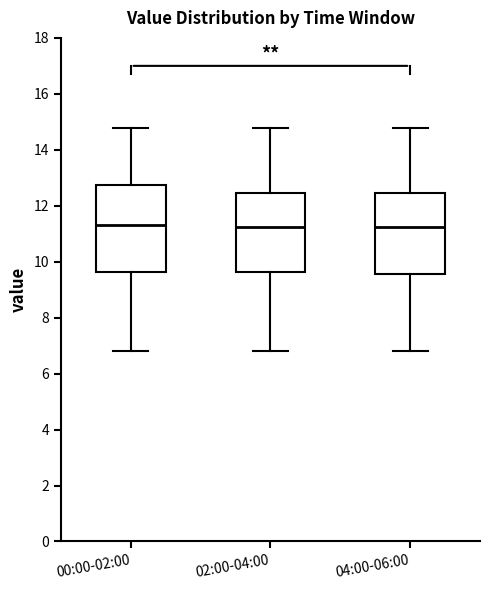

Comparing the boxes themselves (not the whiskers), which one is the tallest?

00:00-02:00